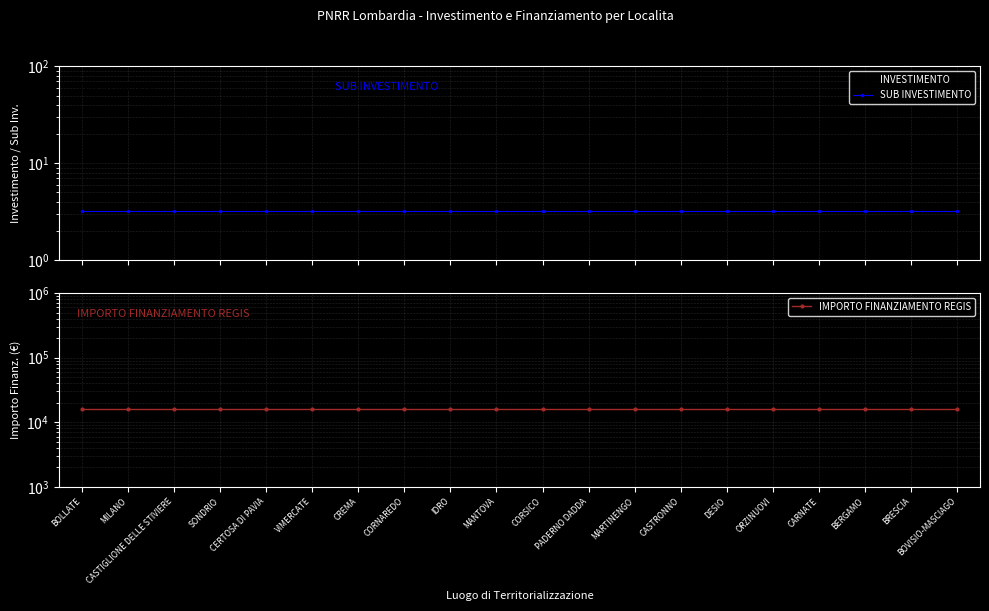

What is the greatest value displayed?

16000.0